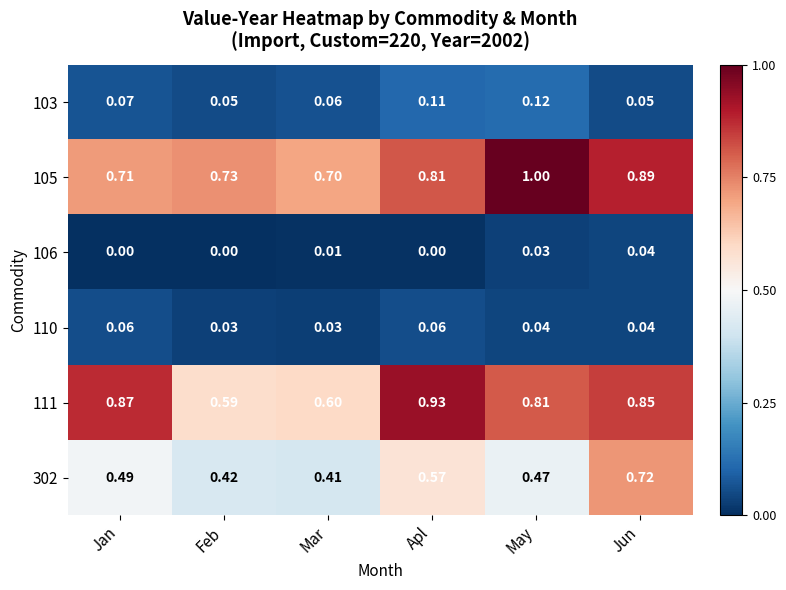

At which category is the sum across all series the highest?

Jun